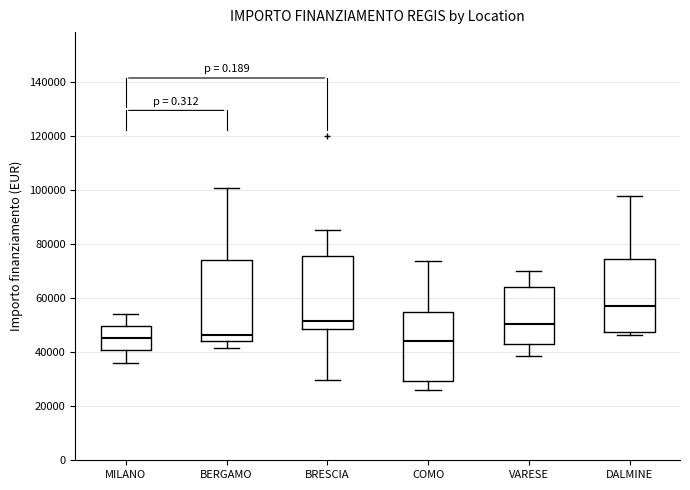

Where does the median line of the box for MILANO sit on the y-axis? The values are not printed on the chart, so give them approximately, as read against the axis.

46000